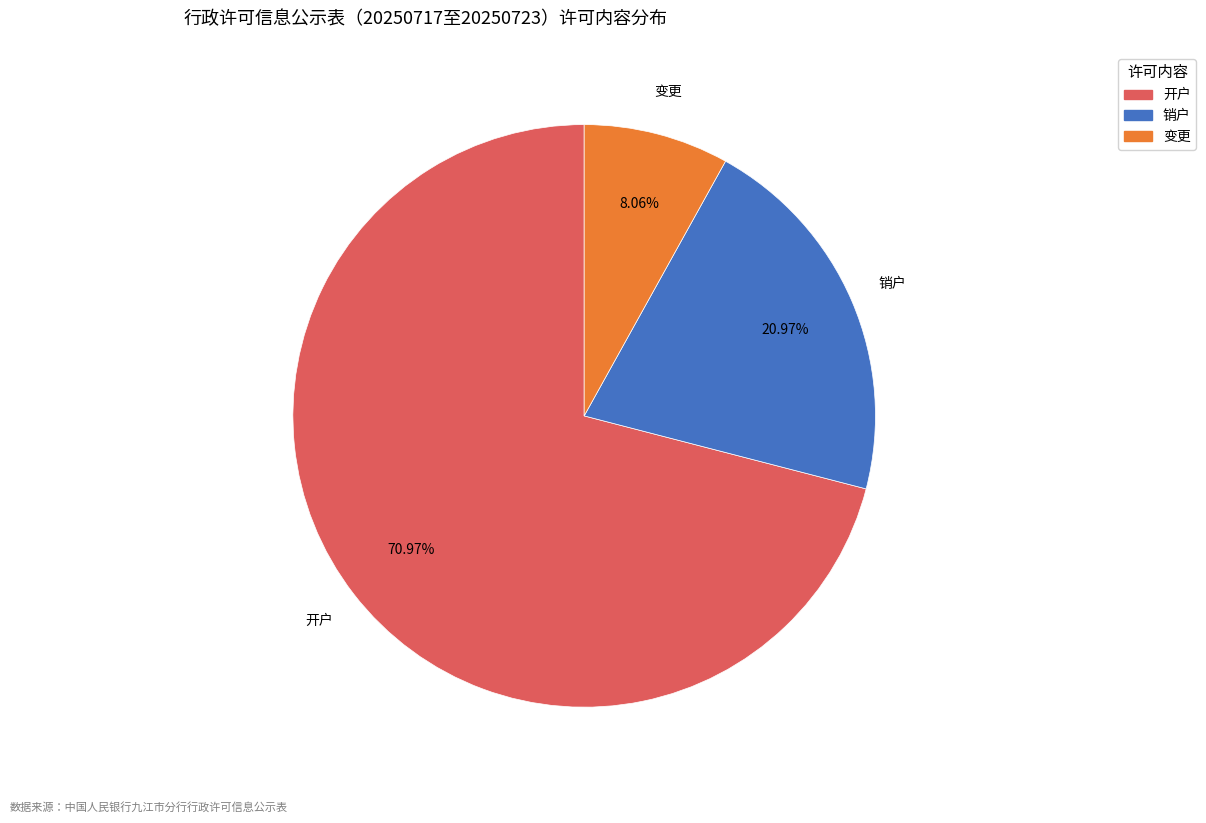

To the nearest percent, what portion does 变更 represent?

8%